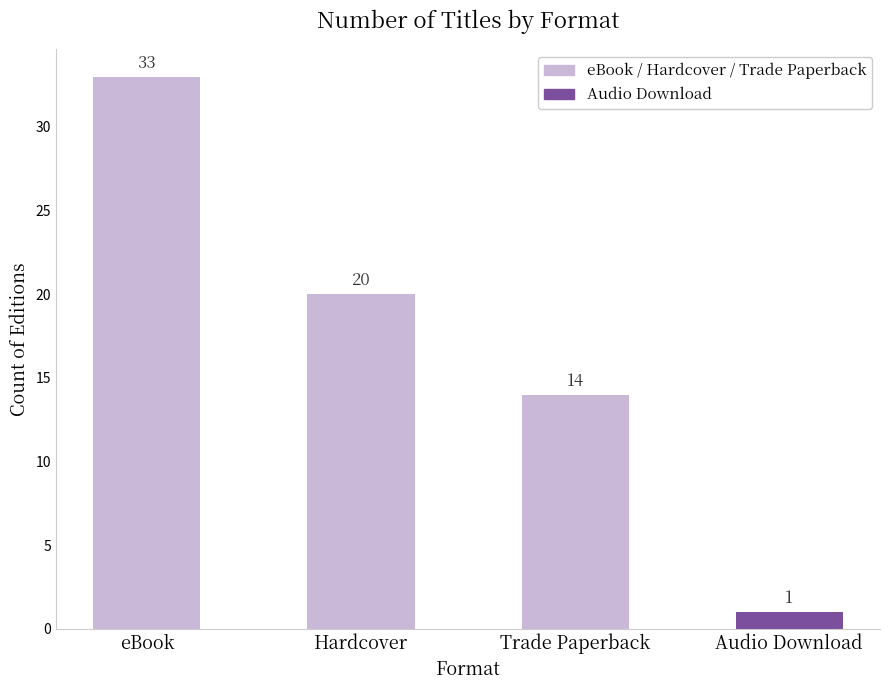

At which category does the chart reach its peak across all series?

eBook